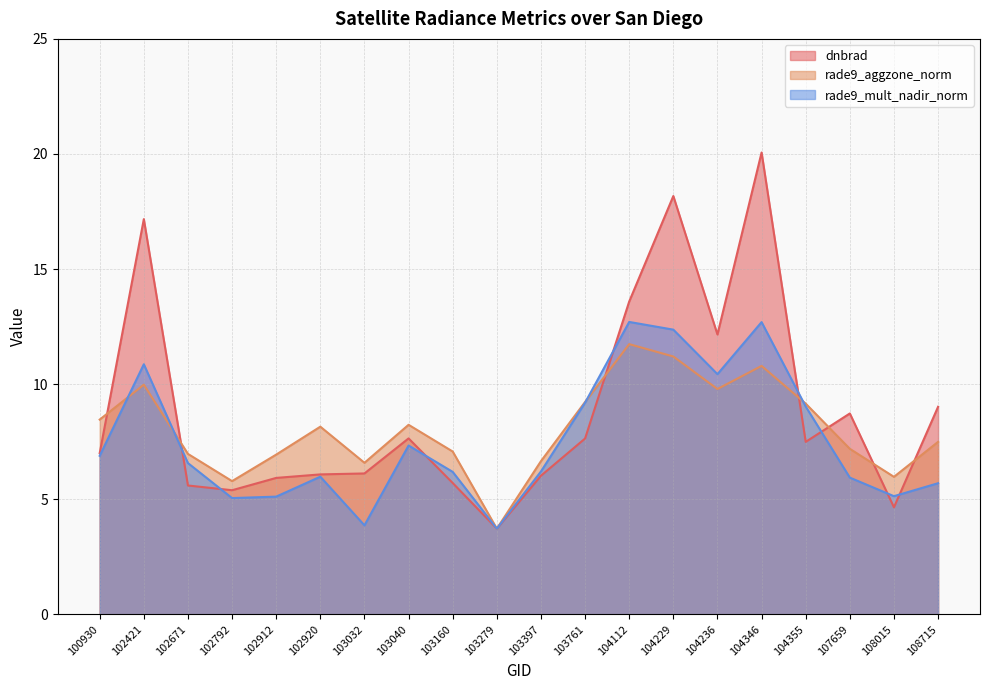

What are all the series names shown in the legend?

dnbrad, rade9_aggzone_norm, rade9_mult_nadir_norm